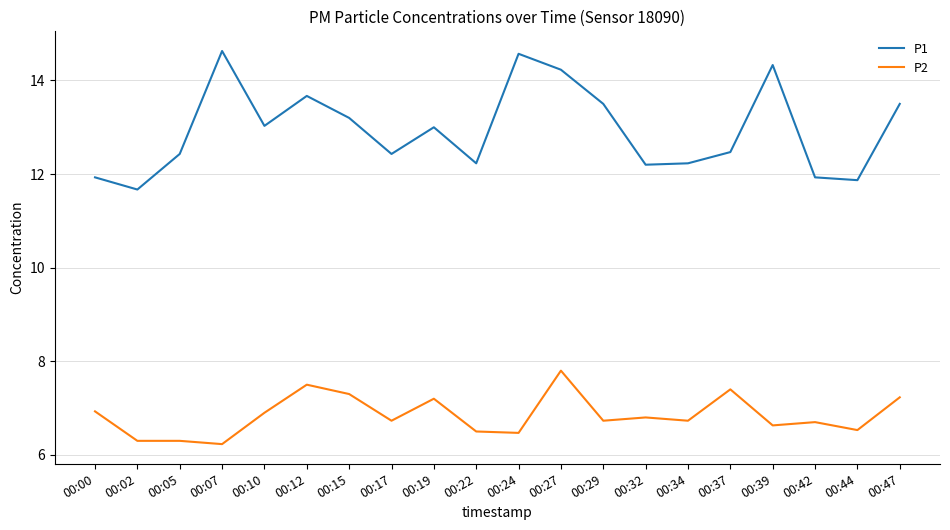

True or false: P2 has a value of 7.3 at 00:15.

True